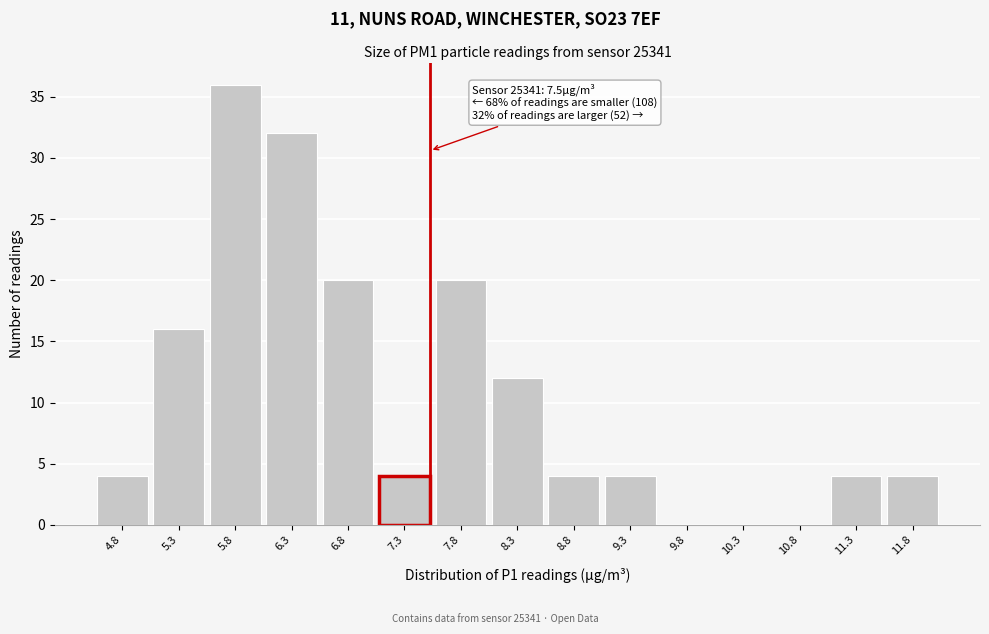

Reading right to left, extract all data points from this chart.

11.8=4	11.3=4	10.8=0	10.3=0	9.8=0	9.3=4	8.8=4	8.3=12	7.8=20	7.3=4	6.8=20	6.3=32	5.8=36	5.3=16	4.8=4